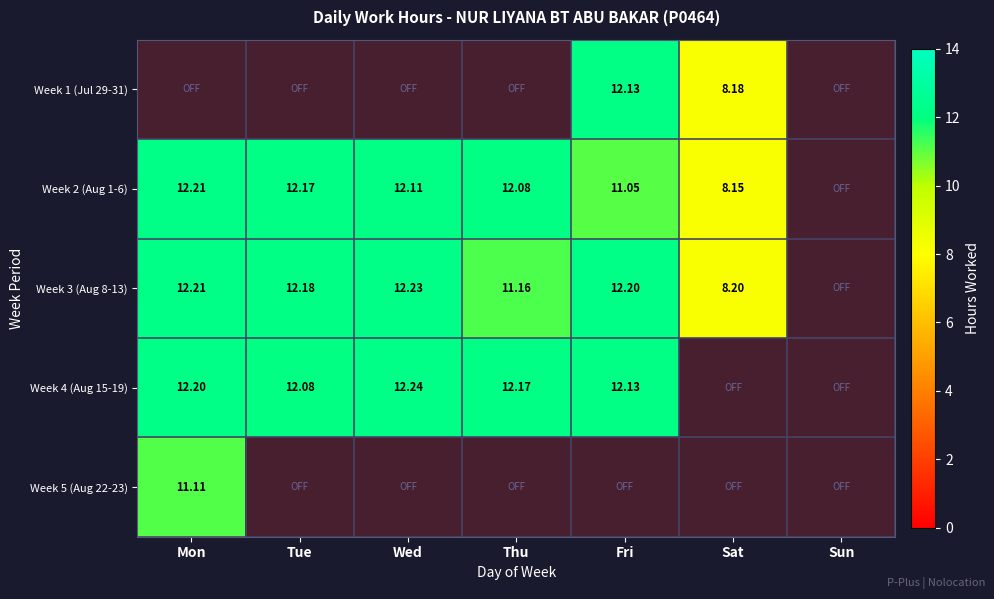

At which label does Week 2 (Aug 1-6) first exceed 12?

Mon